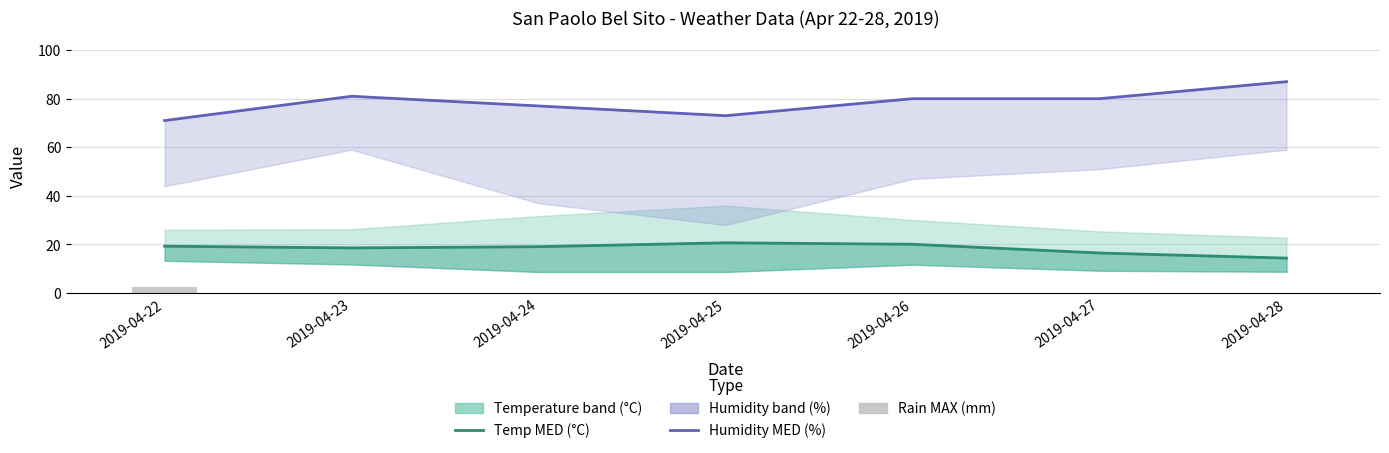

What value does the Humidity MED series have at 2019-04-24?

77.0